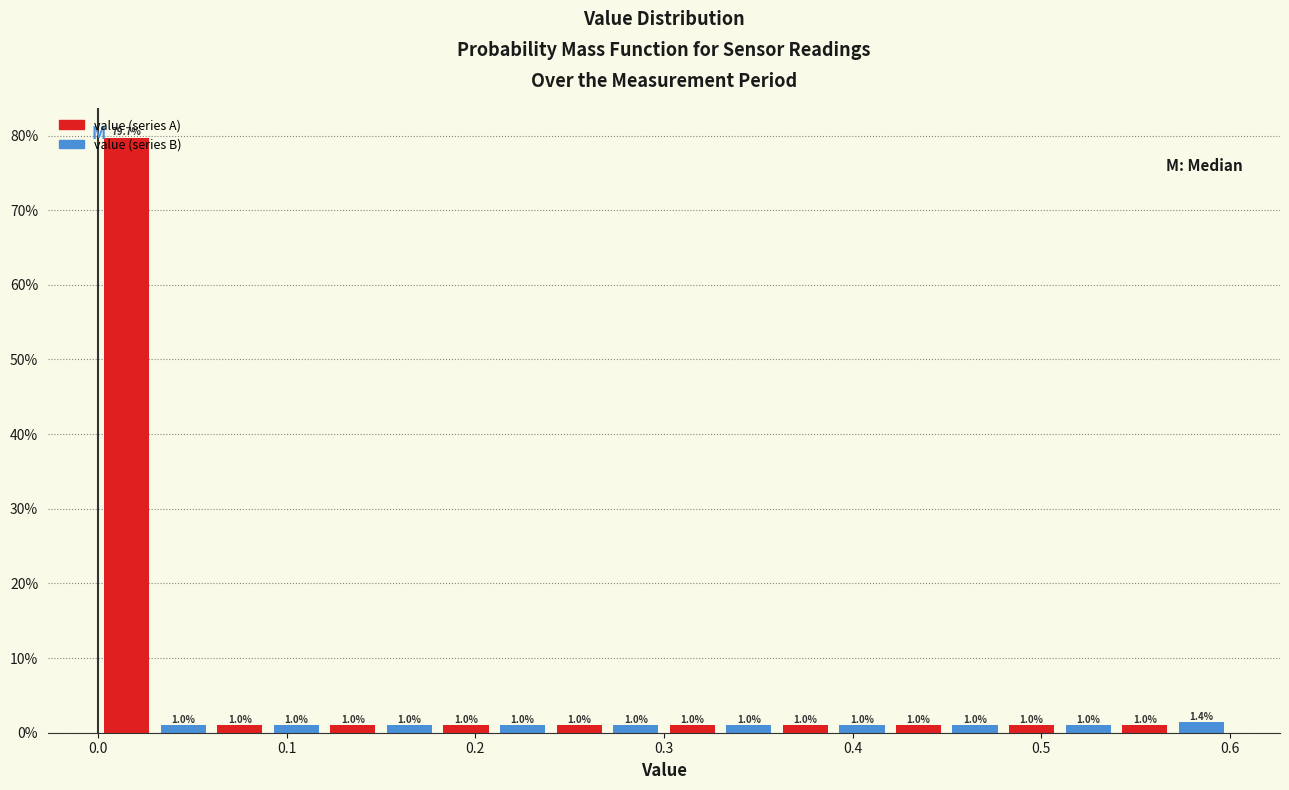

Around what value on the x-axis is the tallest bar? Give the approximate position of its centre, as read against the axis.

0.02